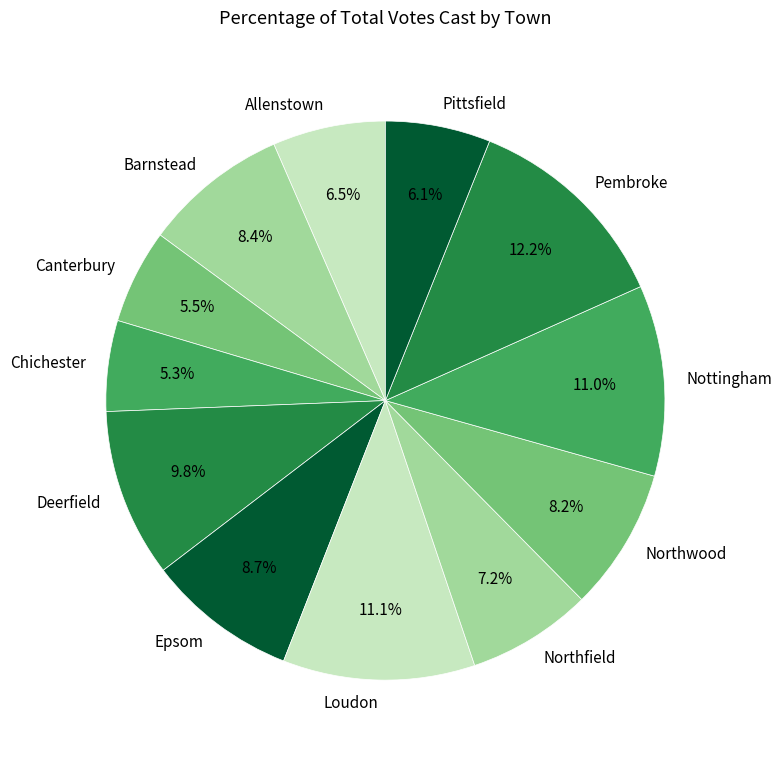

Which category has the biggest portion of the pie?

Pembroke